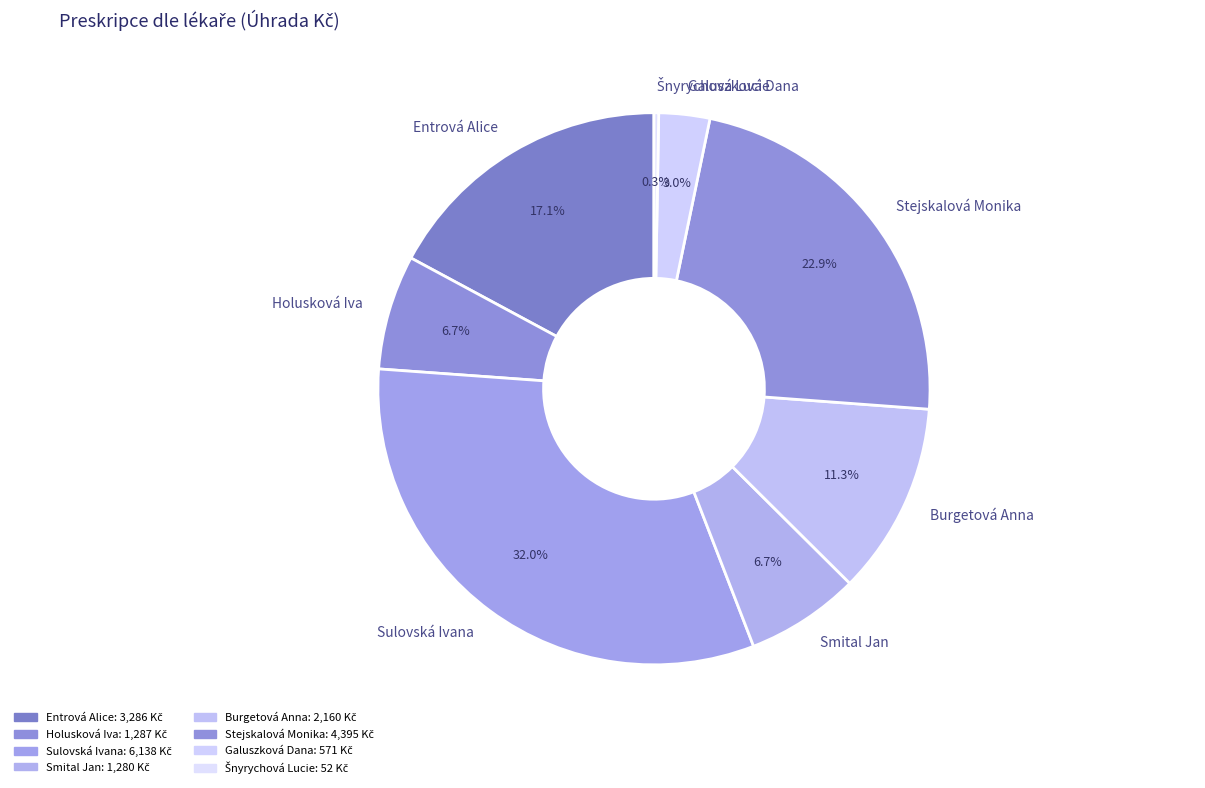

Combined, do Entrová Alice and Galuszková Dana account for over 50%?

No